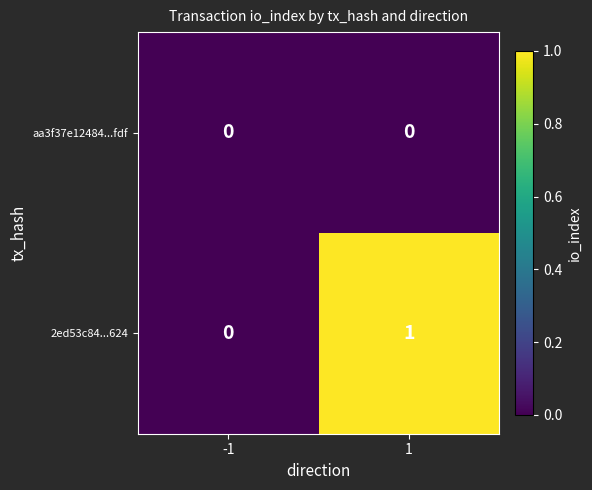

Rank the series by their average value, from highest to lowest.

2ed53c84...624, aa3f37e12484...fdf